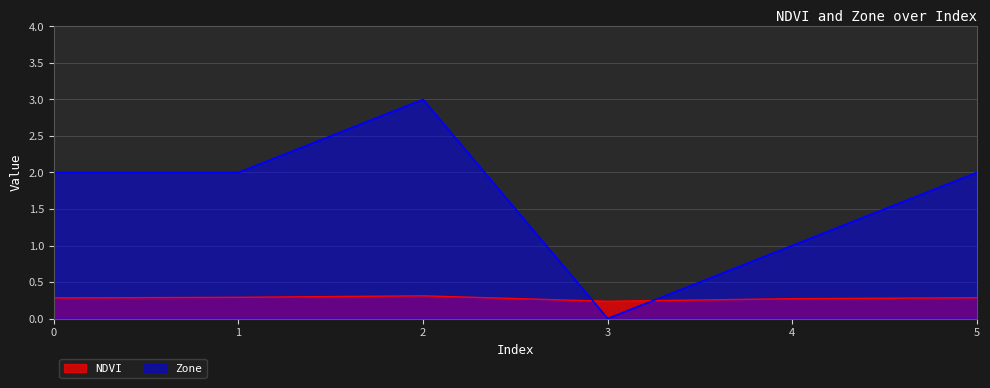

How many values in Zone are above zero?

5